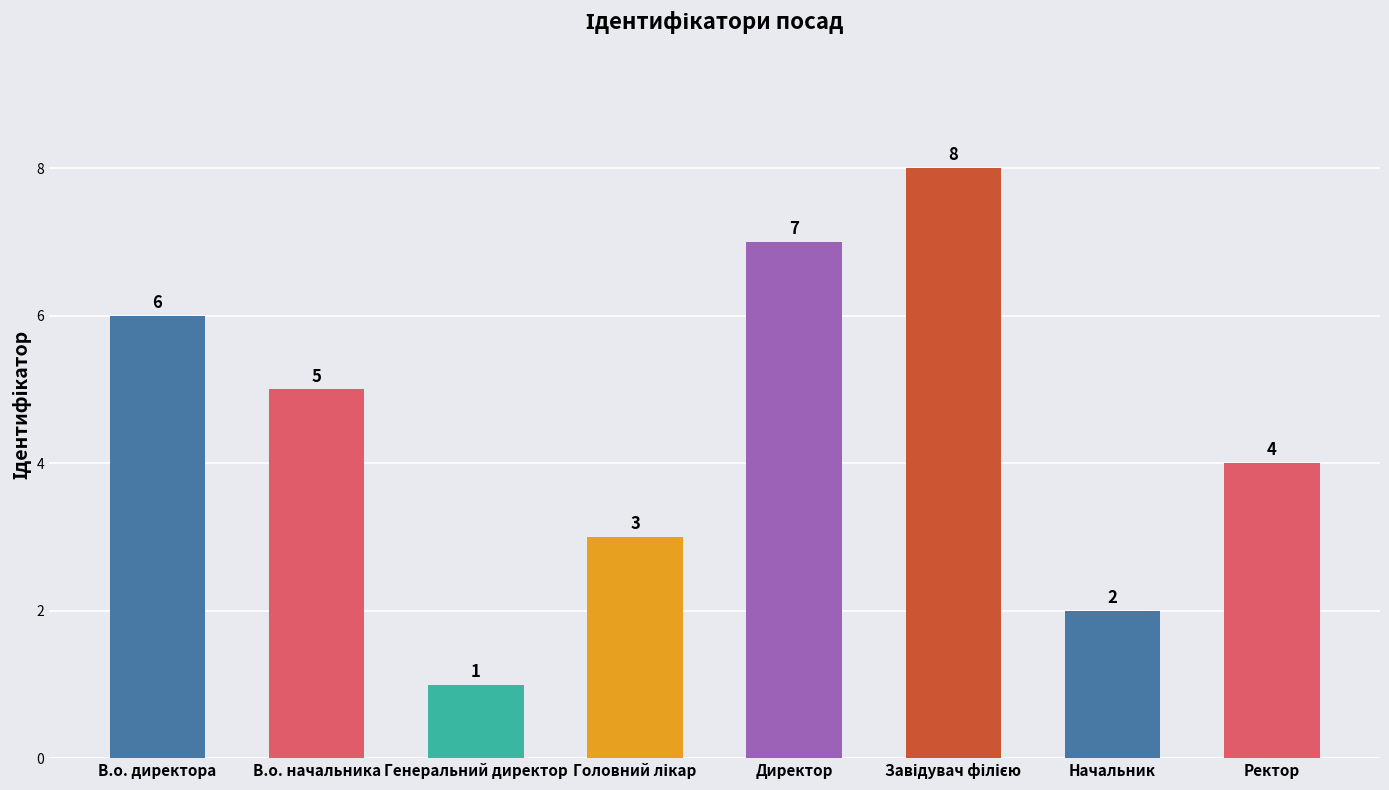

At which category does the chart reach its minimum across all series?

Генеральний директор